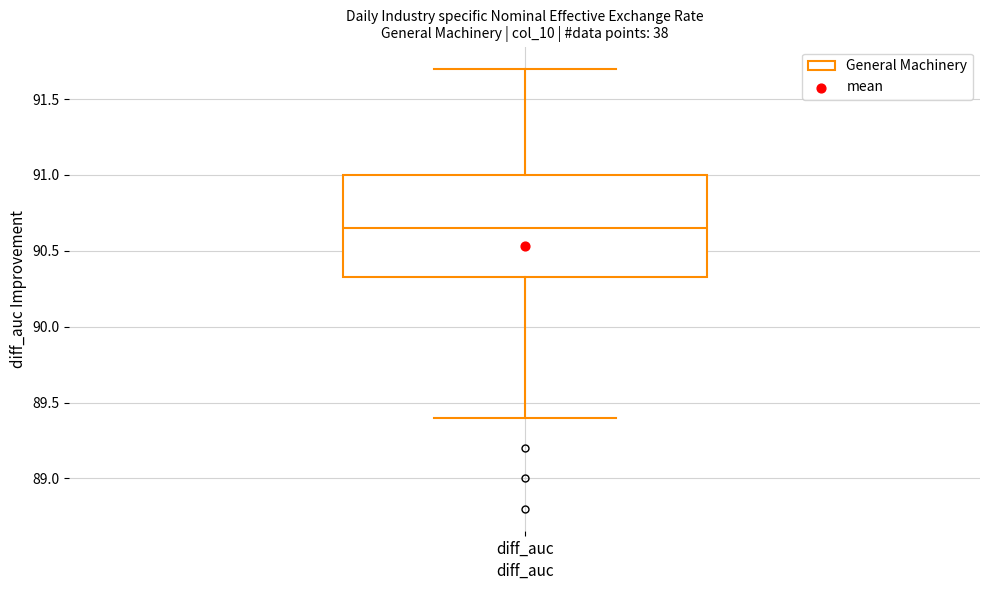

Where does the upper whisker of the box for diff_auc end on the y-axis? The values are not printed on the chart, so give them approximately, as read against the axis.

91.70